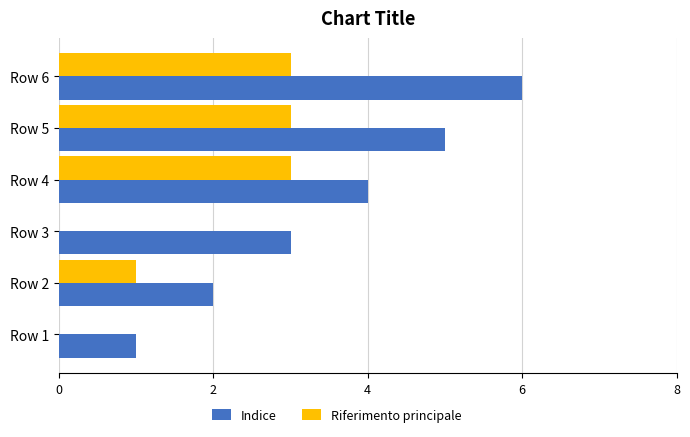

At which category is the sum across all series the highest?

Row 6